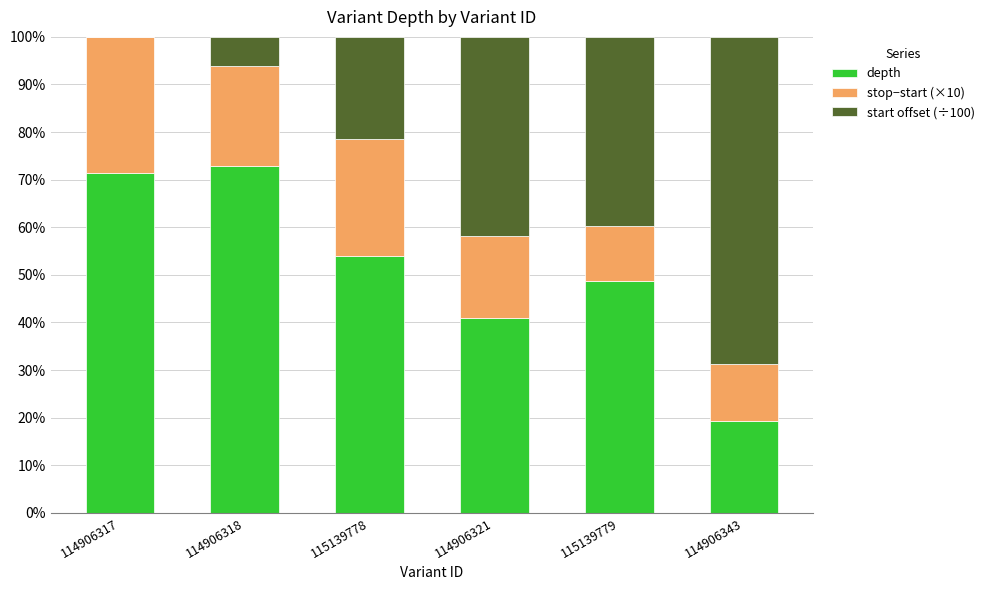

Are the bars horizontal?

No